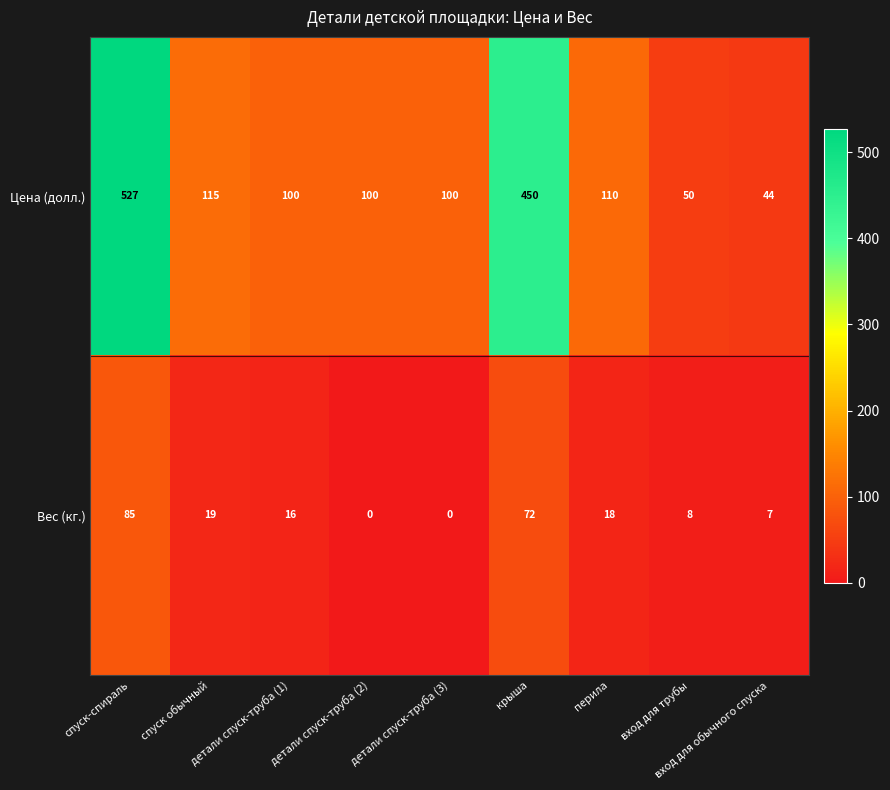

What is the maximum value shown in the chart?

527